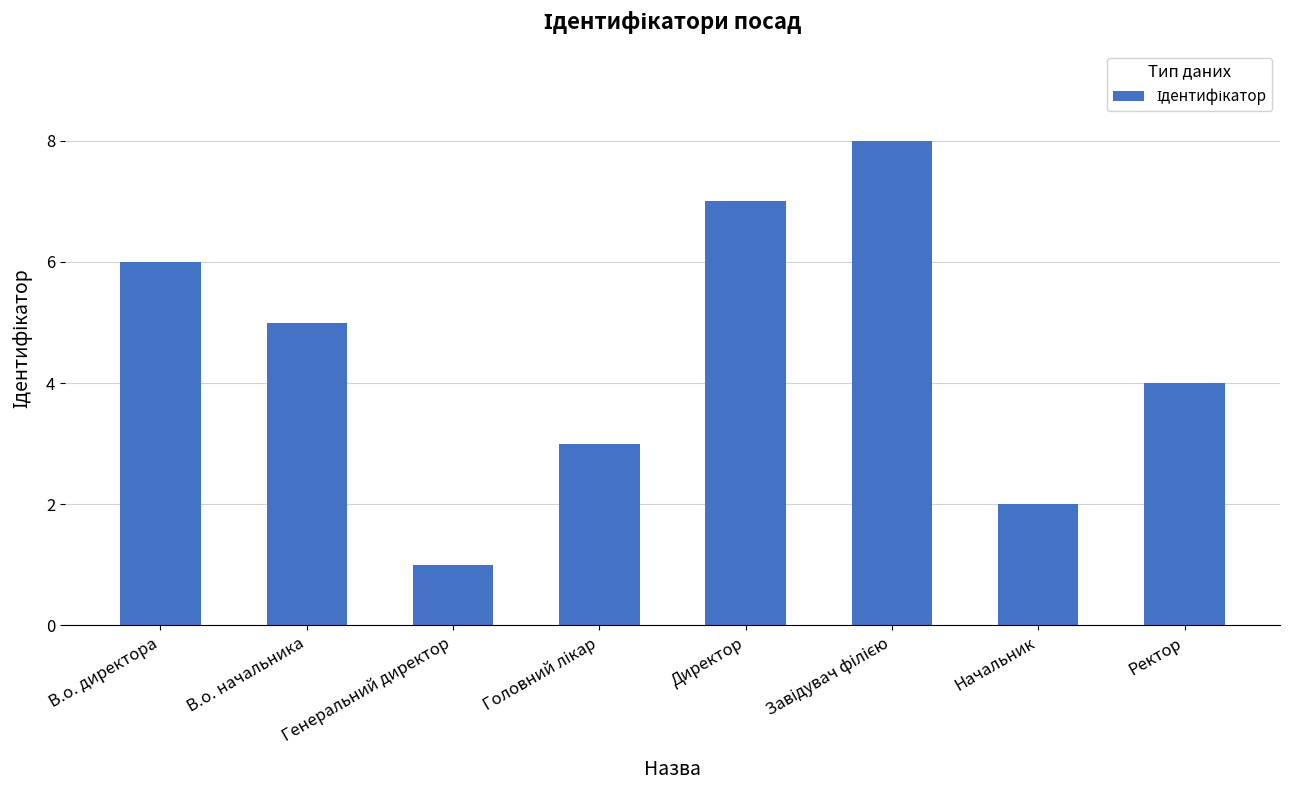

Where is the data nearest to the value 4?

Ректор